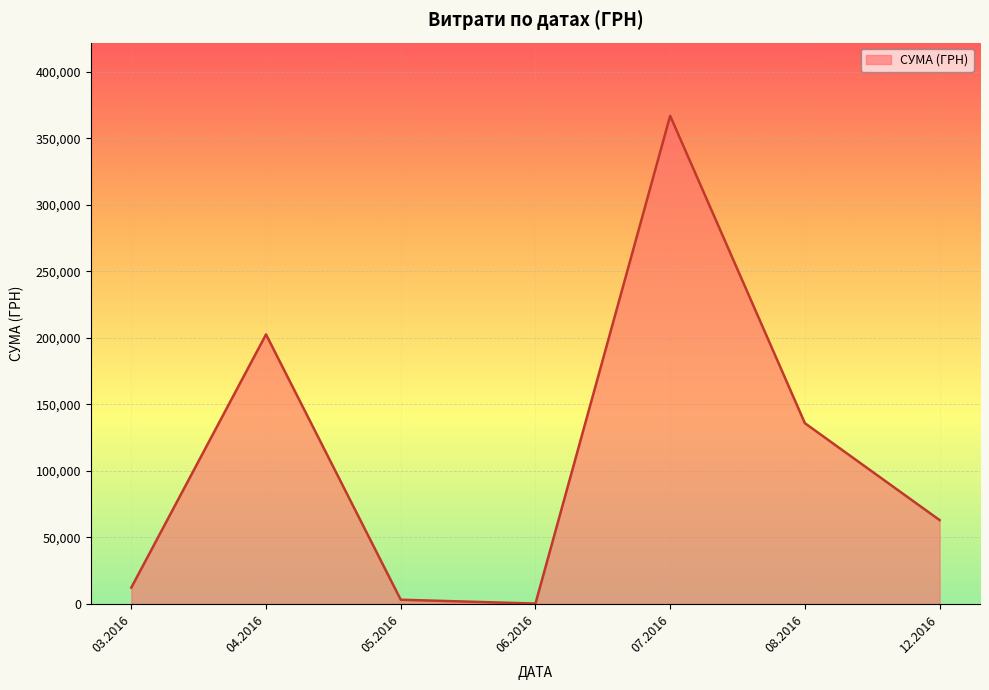

How many lines are shown in the chart?

1